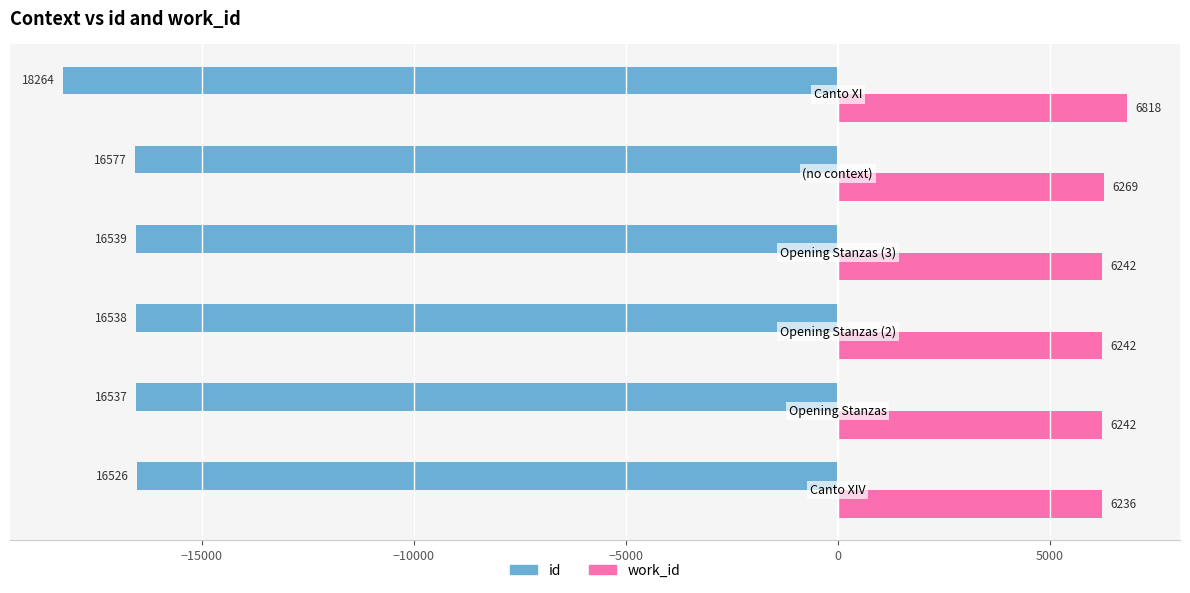

What is the difference between the maximum and second lowest values in the id series?

51